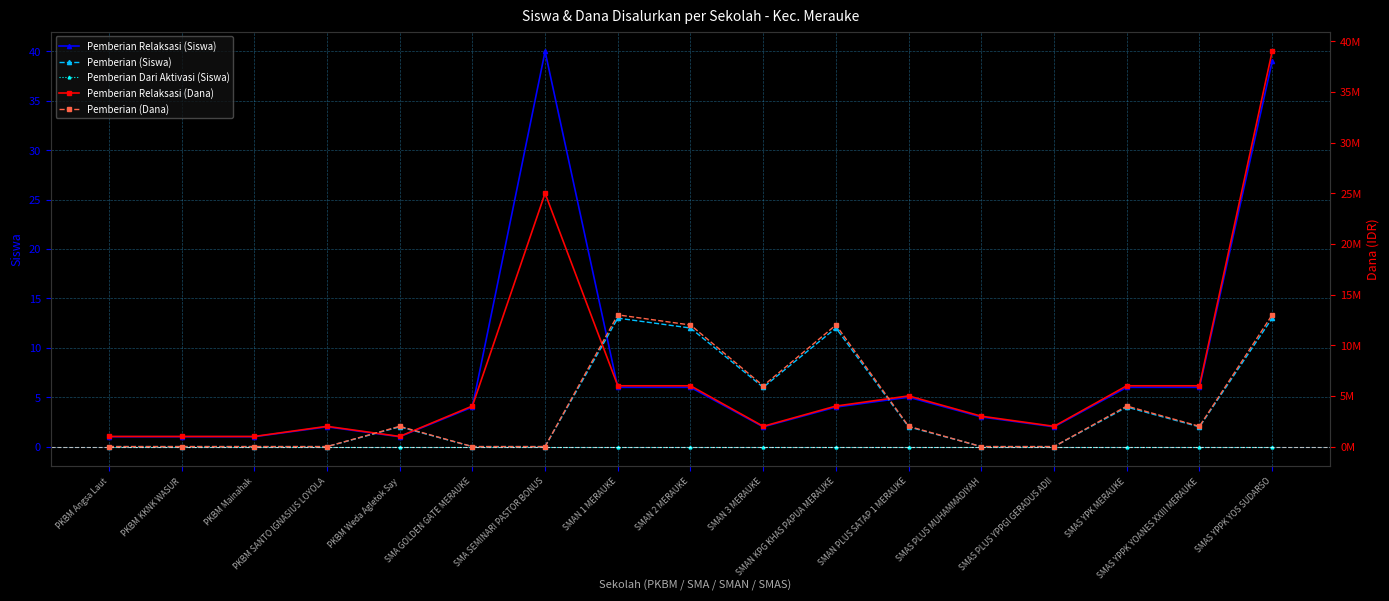

At which category is the sum across all series the highest?

SMAS YPPK YOS SUDARSO